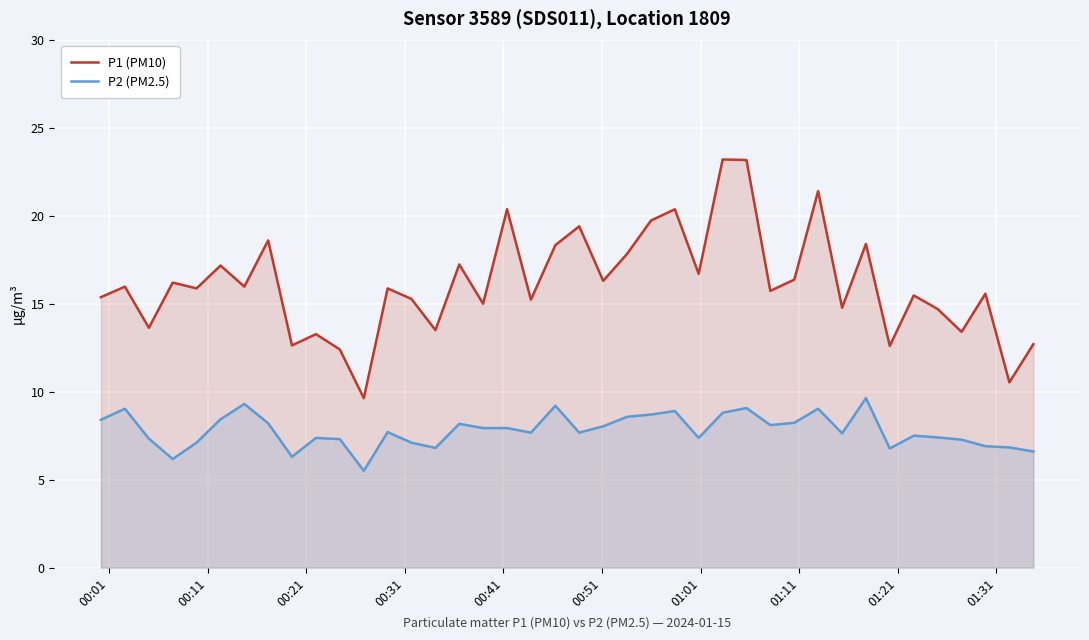

What is the difference between the maximum and minimum values in the P2 (PM2.5) series?

4.1